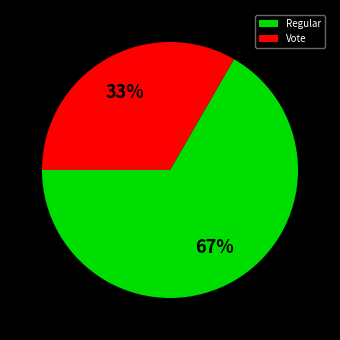

Is it true that Vote is 25% of the pie?

False